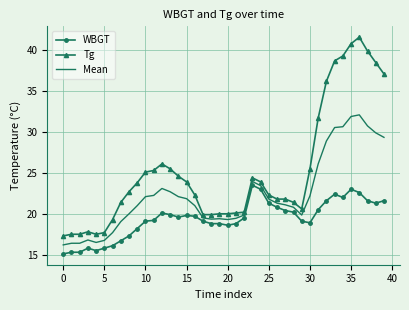

List the series in order of their peak value, highest first.

Tg, Mean, WBGT